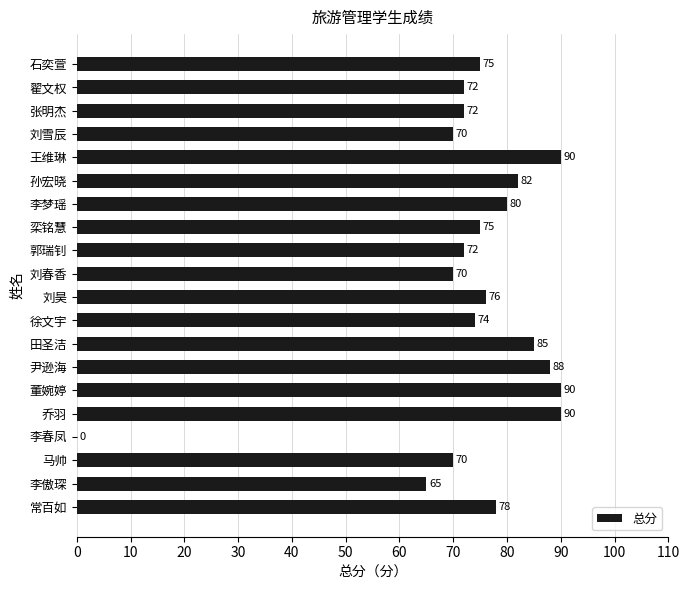

What is the maximum value shown in the chart?

90